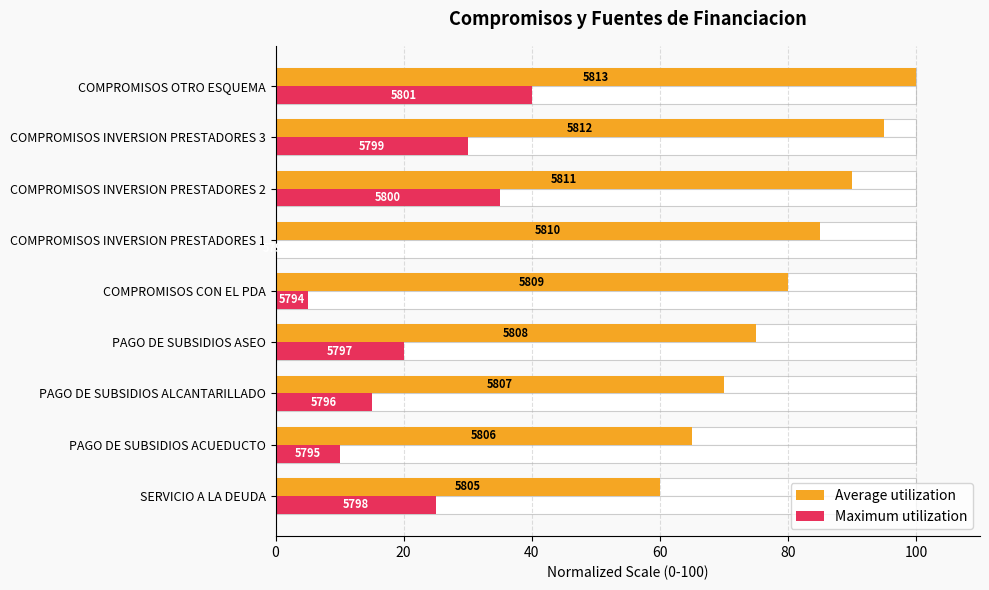

What position from the right is SERVICIO A LA DEUDA?

9